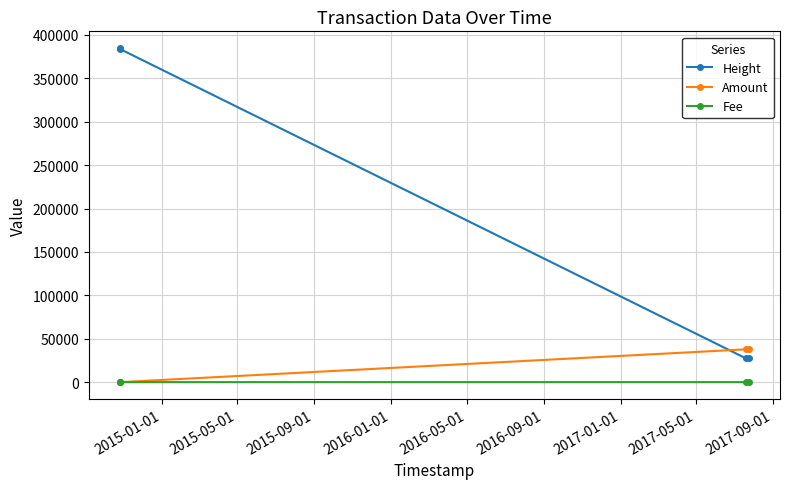

Which series has the largest range (max minus min)?

Height